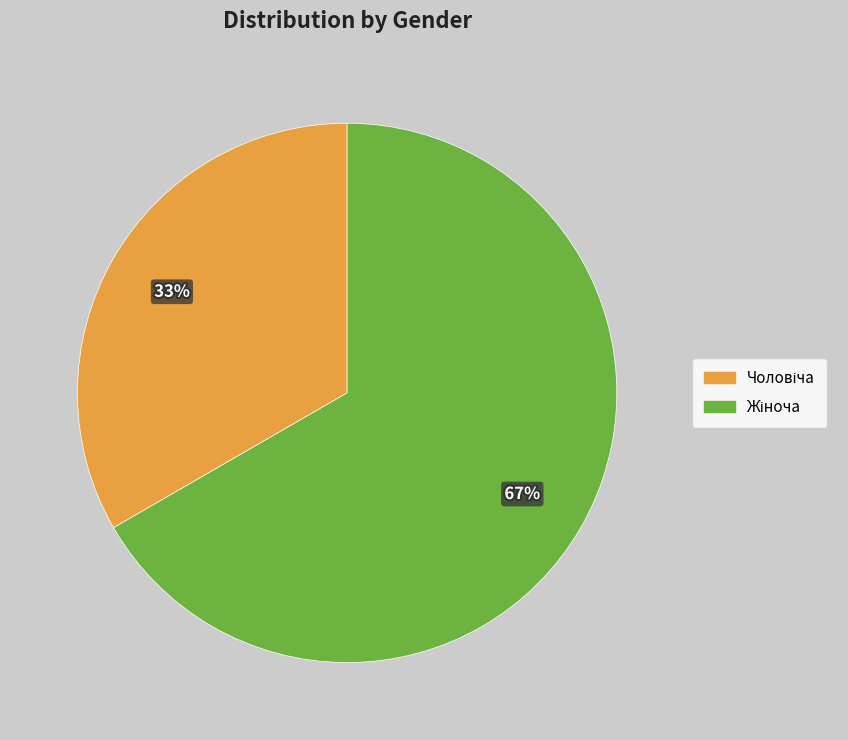

To the nearest percent, what is the average slice percentage?

50%